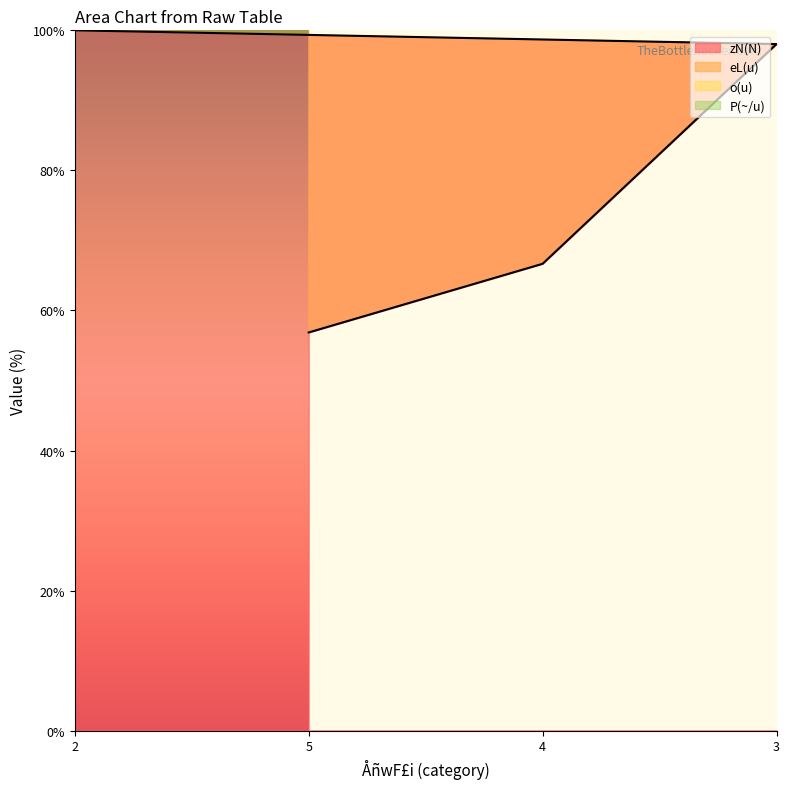

Which series has the widest spread of values?

zN(N)